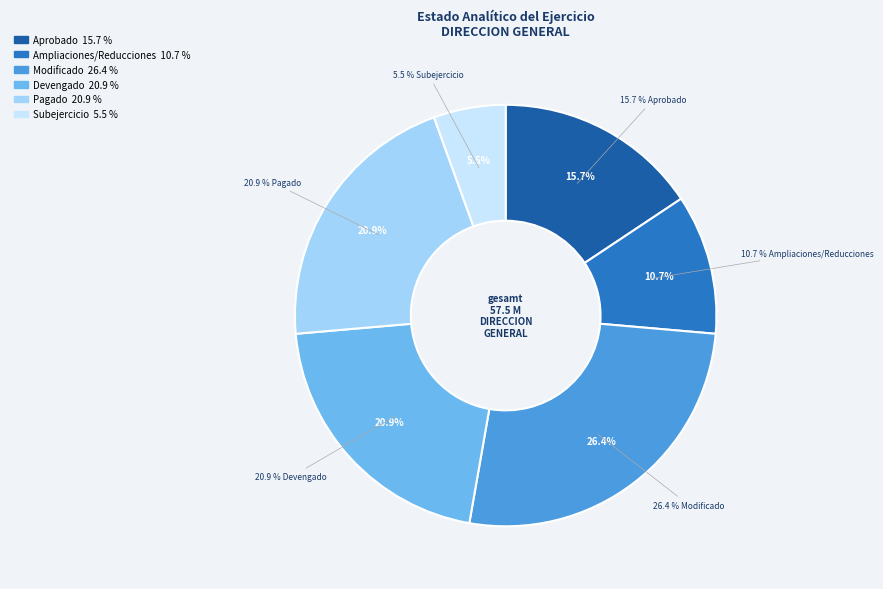

To the nearest percent, what is the average slice percentage?

17%